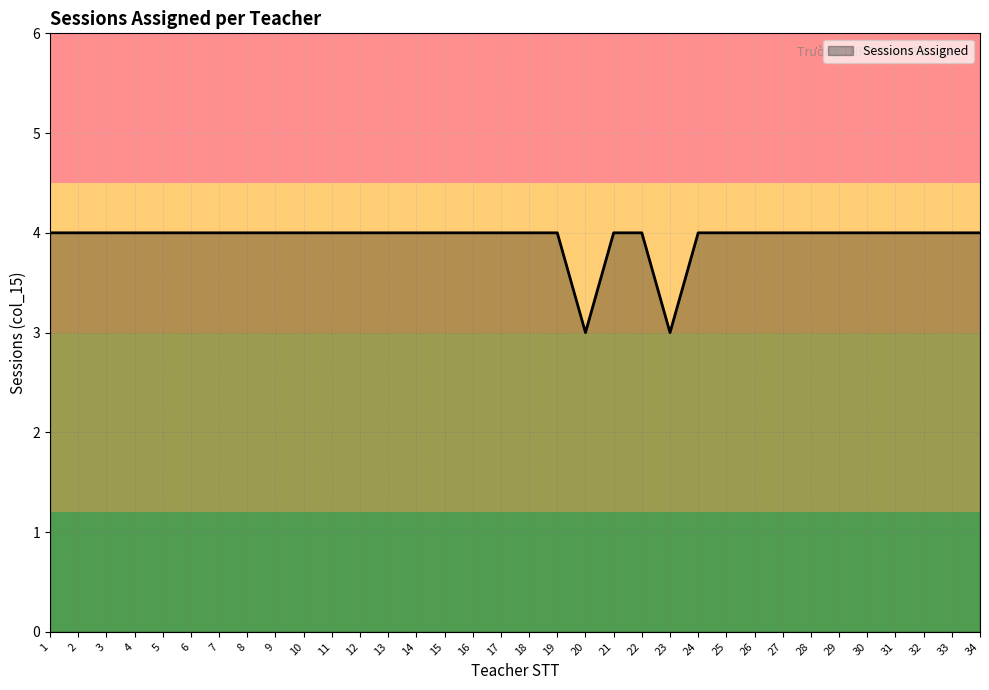

Approximately how many times larger is the value at 11 compared to 27?

1.0